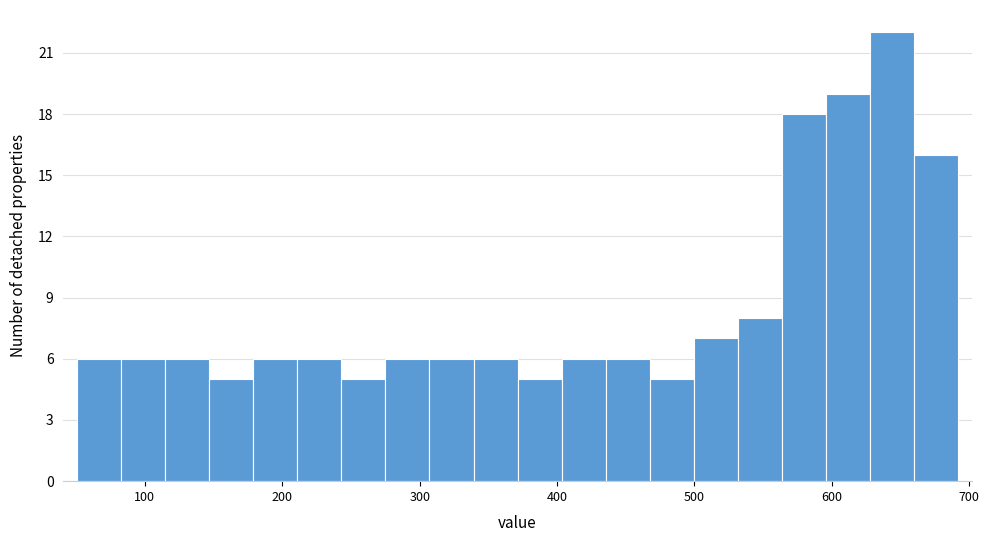

Around what value on the x-axis is the tallest bar? Give the approximate position of its centre, as read against the axis.

640